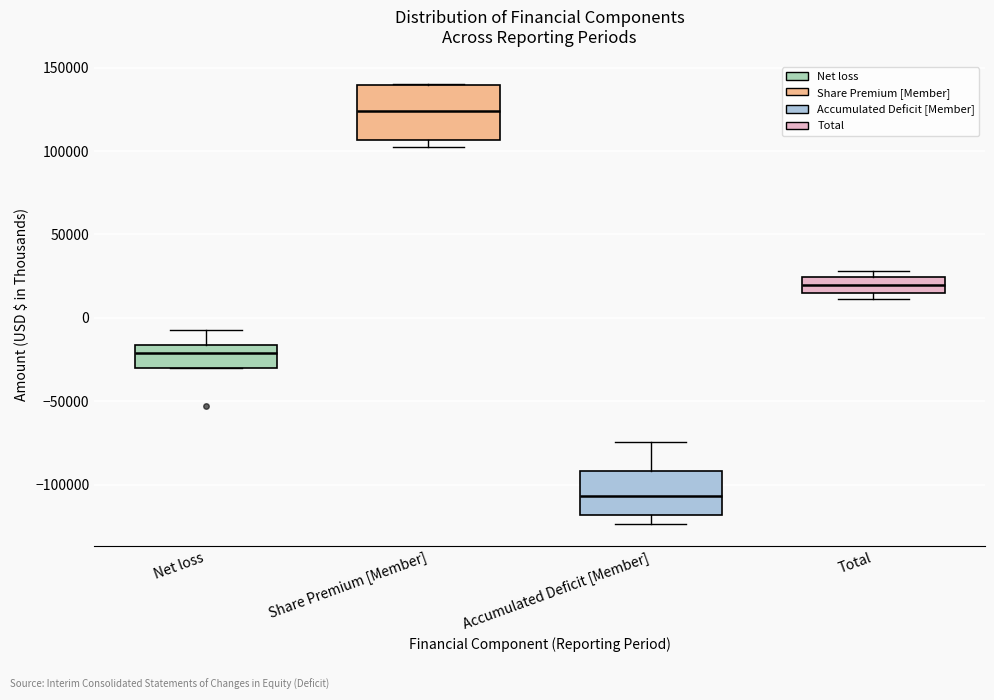

Reading left to right, read every box against the y-axis: the position of its median line, the range the box covers, and the ends of its whiskers. The values are not printed on the chart, so give them approximately, as read against the axis.

Net loss: median -20000, box -30000 to -15000, whiskers -30000 to -5000
Share Premium [Member]: median 125000, box 105000 to 140000, whiskers 100000 to 140000
Accumulated Deficit [Member]: median -105000, box -120000 to -90000, whiskers -125000 to -75000
Total: median 20000, box 15000 to 25000, whiskers 10000 to 30000